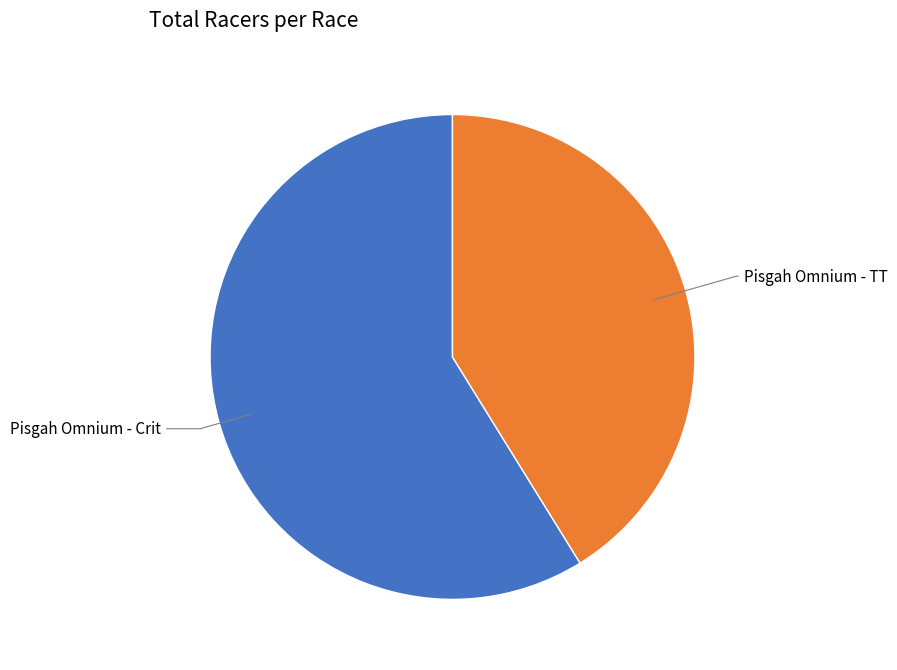

Is there a majority slice in this chart?

Yes